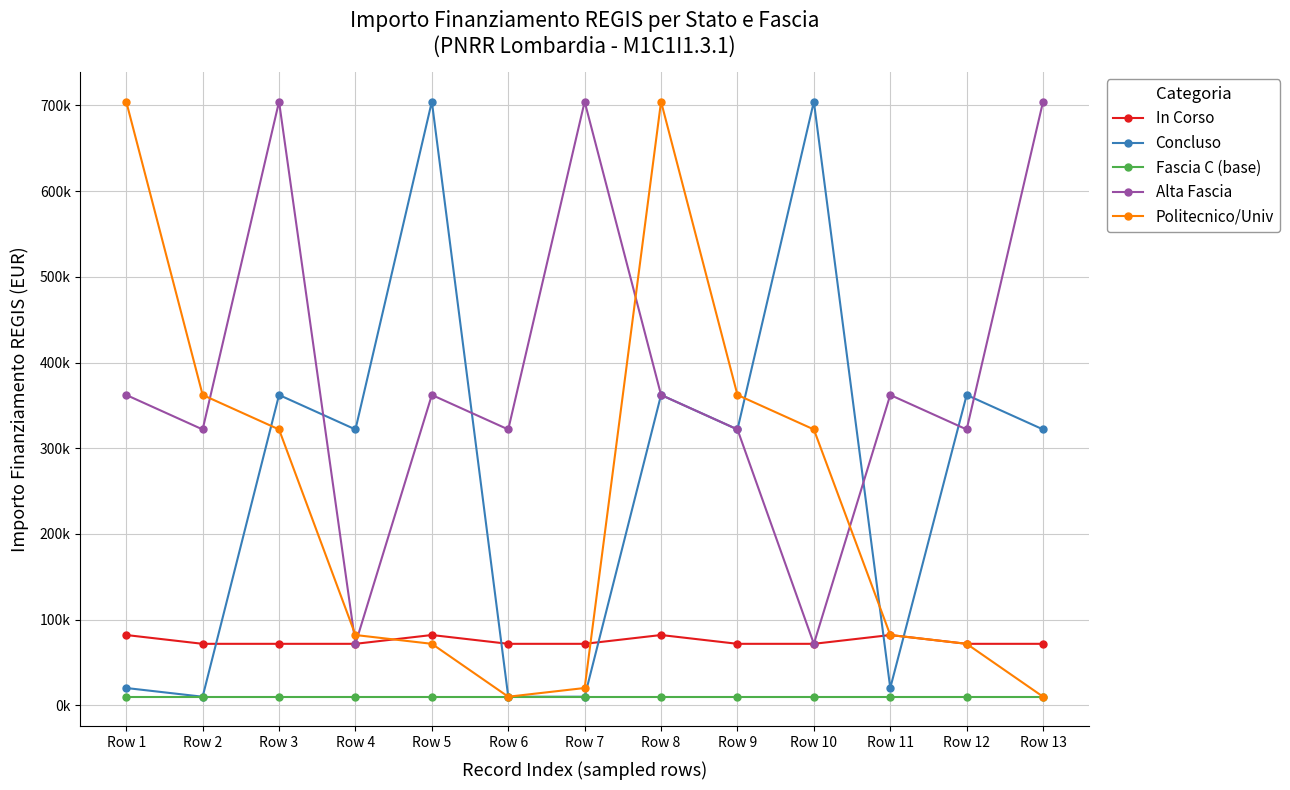

What is the value of the Politecnico/Univ point at the 10th from the left?

321958.0